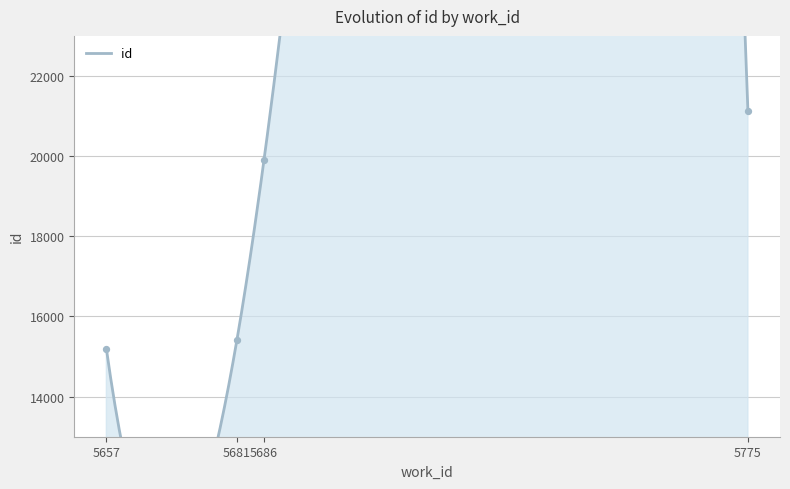

What is the change in value from 5657 to 5775?

+5929